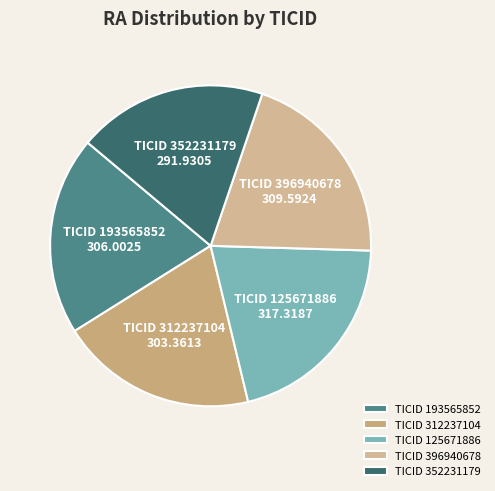

Is there any slice that represents more than half of the pie?

No